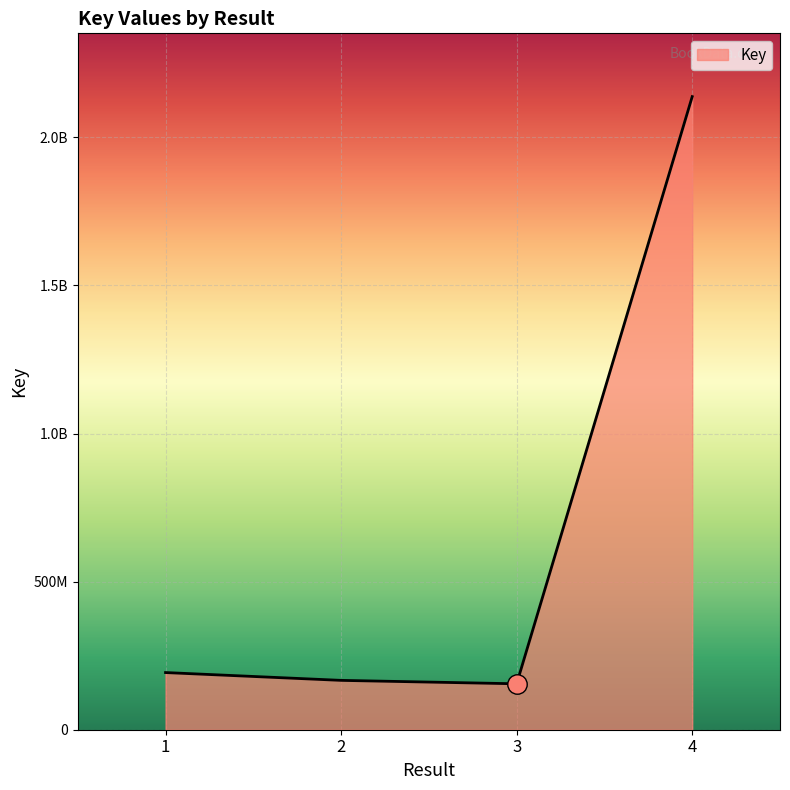

Is this an area chart (filled region under the line)?

Yes